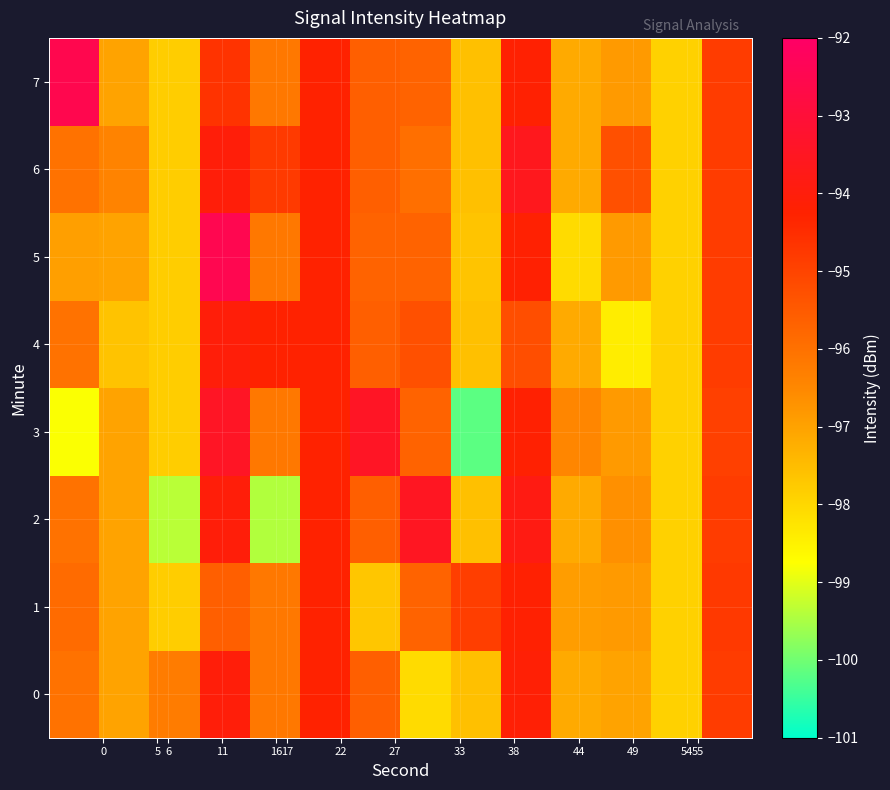

Reading left to right, transcribe all the data shown in this chart.

0: -96.0	-97.0	-96.2	-94.0	-96.2	-94.3	-95.6	-98.1	-97.6	-94.1	-97.2	-97.0	-97.9	-94.8
1: -95.9	-97.0	-97.8	-95.6	-96.2	-94.3	-97.7	-95.7	-94.9	-94.2	-96.9	-96.8	-97.9	-94.8
2: -96.0	-97.0	-99.4	-94.0	-99.4	-94.3	-95.6	-93.5	-97.6	-93.8	-97.2	-96.7	-97.9	-94.8
3: -98.8	-97.0	-97.8	-93.4	-96.2	-94.3	-93.4	-95.7	-100.2	-94.2	-96.5	-96.8	-97.9	-94.9
4: -96.0	-97.6	-97.8	-94.0	-94.3	-94.3	-95.6	-95.3	-97.6	-95.2	-97.2	-98.4	-97.9	-94.8
5: -96.9	-97.0	-97.8	-92.5	-96.2	-94.3	-95.7	-95.7	-97.6	-94.2	-98.1	-96.8	-97.9	-94.8
6: -96.0	-96.4	-97.8	-94.0	-94.8	-94.3	-95.6	-96.0	-97.6	-93.6	-97.2	-95.3	-97.9	-94.8
7: -92.5	-97.0	-97.8	-94.7	-96.2	-94.3	-95.6	-95.7	-97.6	-94.2	-97.2	-96.8	-97.9	-94.8